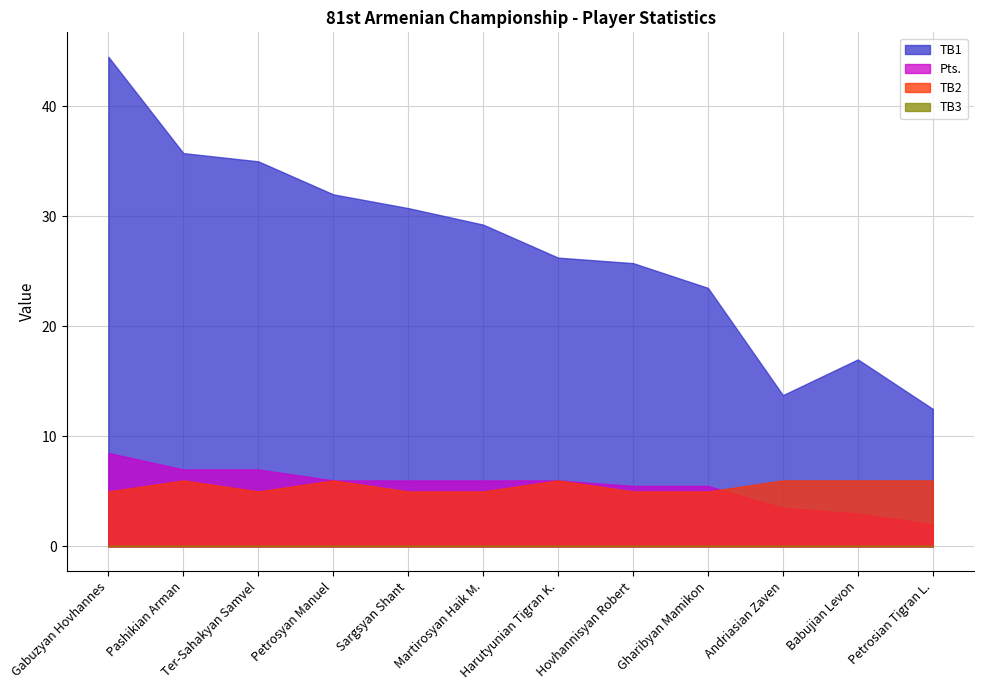

What is the total value across all series at Pashikian Arman?

48.8